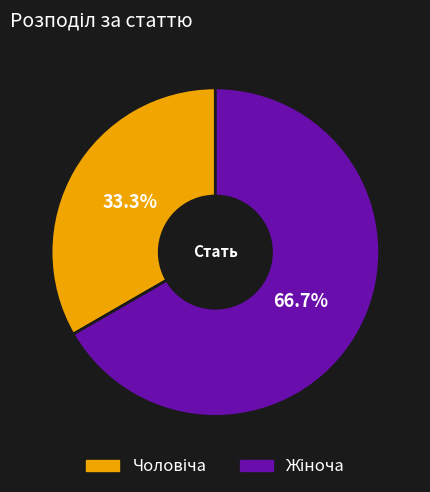

Does any single category account for the majority?

Yes